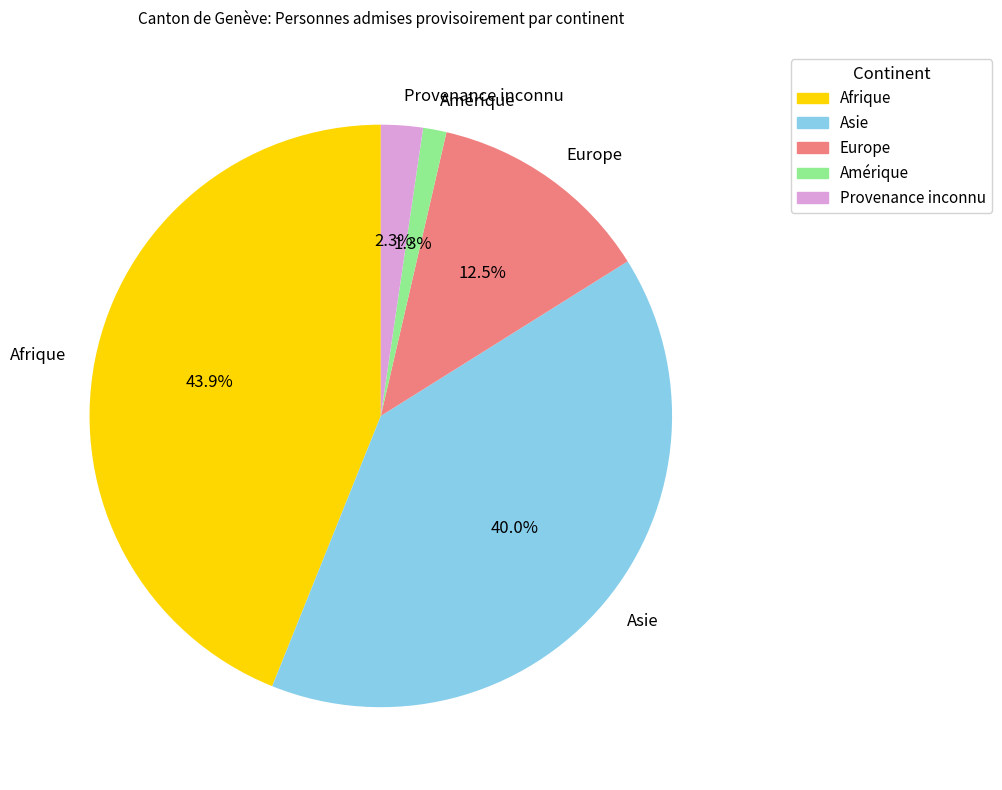

What is the ratio of the value at Afrique to the value at Europe?

3.5